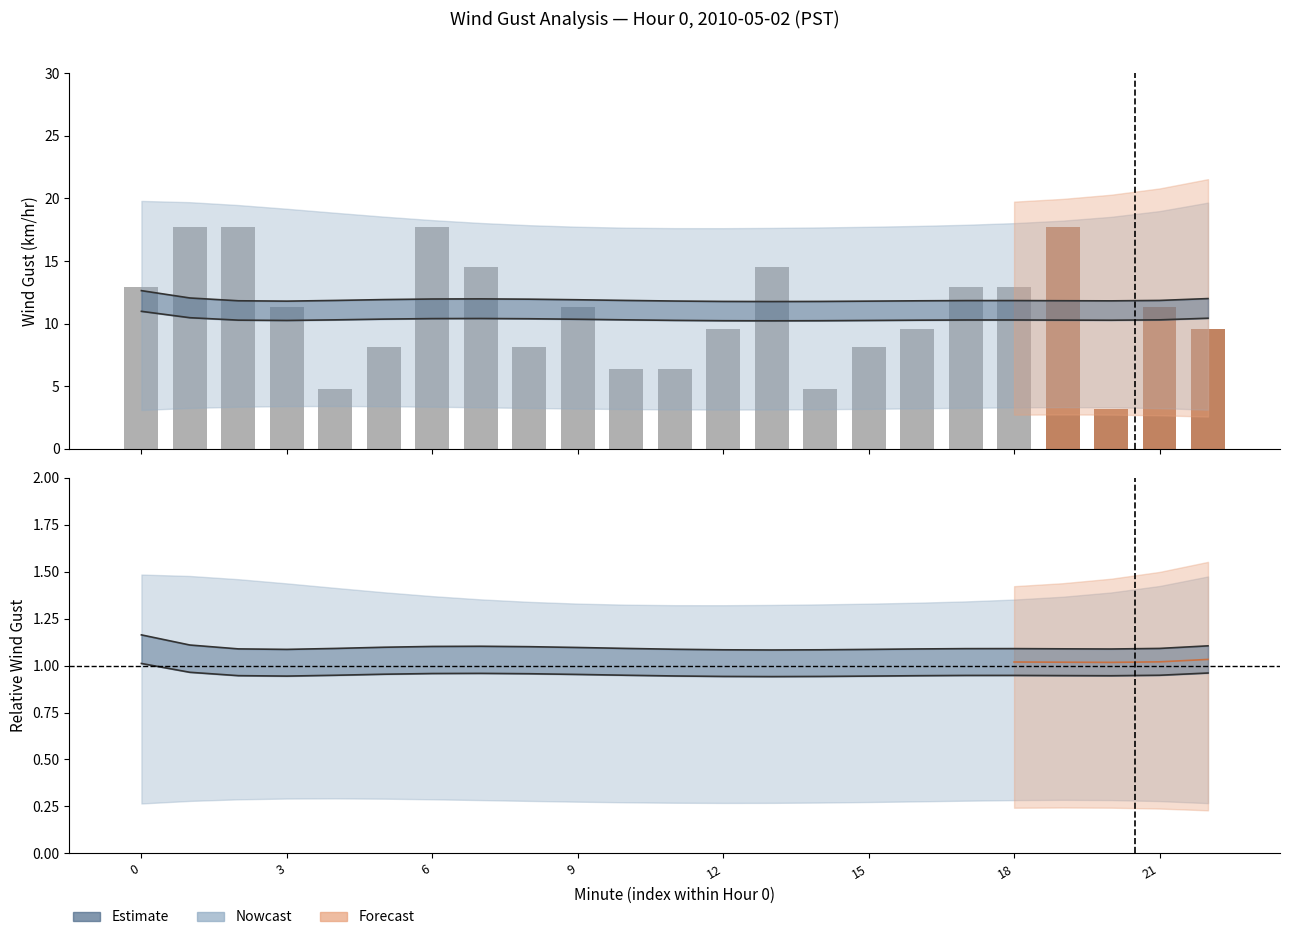

What is the sum of the Min Wind Gust (km/hr) values at 0 and 22?

6.4